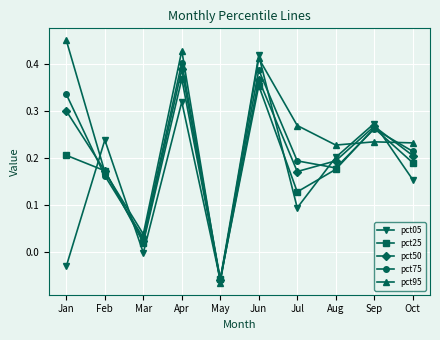

Does the chart display data point markers on the line(s)?

Yes